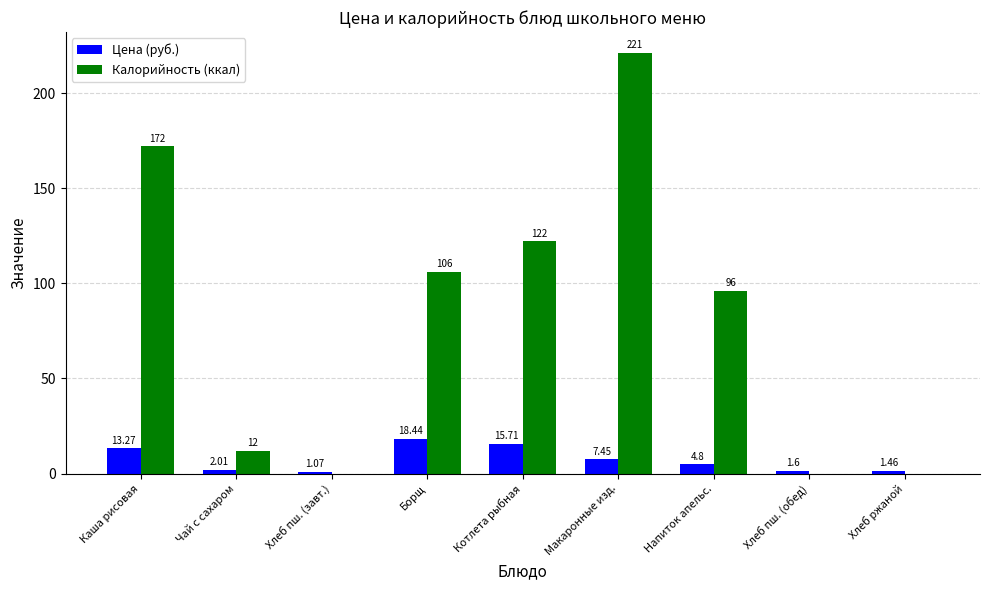

Between Чай с сахаром and Борщ, which series saw the biggest shift?

Калорийность (ккал)